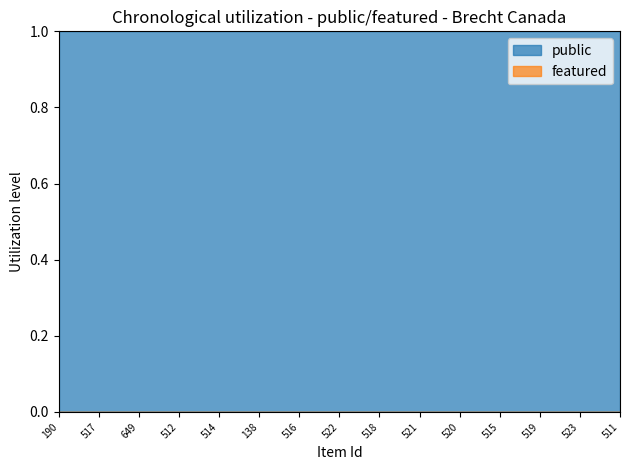

True or false: public and featured intersect in this chart.

False